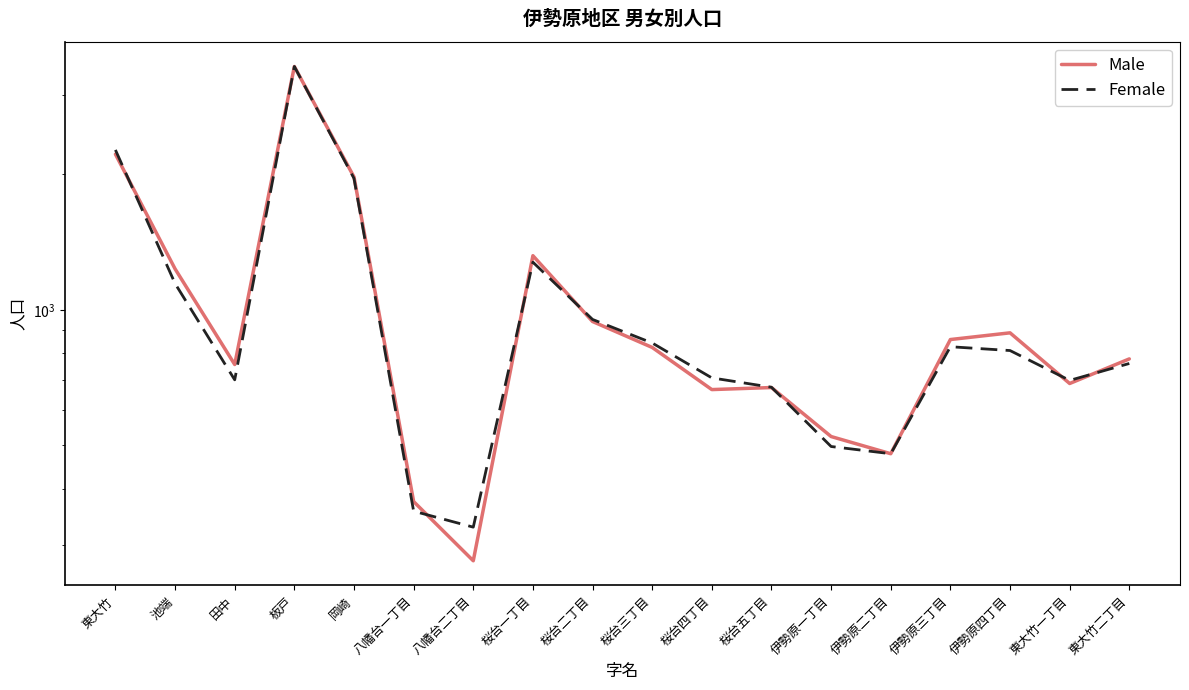

Reading left to right, what are all the values shown in this chart?

Male: 東大竹=2217	池端=1233	田中=756	板戸=3472	岡崎=1973	八幡台一丁目=375	八幡台二丁目=277	桜台一丁目=1319	桜台二丁目=942	桜台三丁目=825	桜台四丁目=665	桜台五丁目=672	伊勢原一丁目=523	伊勢原二丁目=479	伊勢原三丁目=859	伊勢原四丁目=889	東大竹一丁目=686	東大竹二丁目=778
Female: 東大竹=2266	池端=1144	田中=699	板戸=3472	岡崎=1959	八幡台一丁目=357	八幡台二丁目=329	桜台一丁目=1276	桜台二丁目=952	桜台三丁目=844	桜台四丁目=706	桜台五丁目=673	伊勢原一丁目=497	伊勢原二丁目=479	伊勢原三丁目=828	伊勢原四丁目=812	東大竹一丁目=697	東大竹二丁目=760